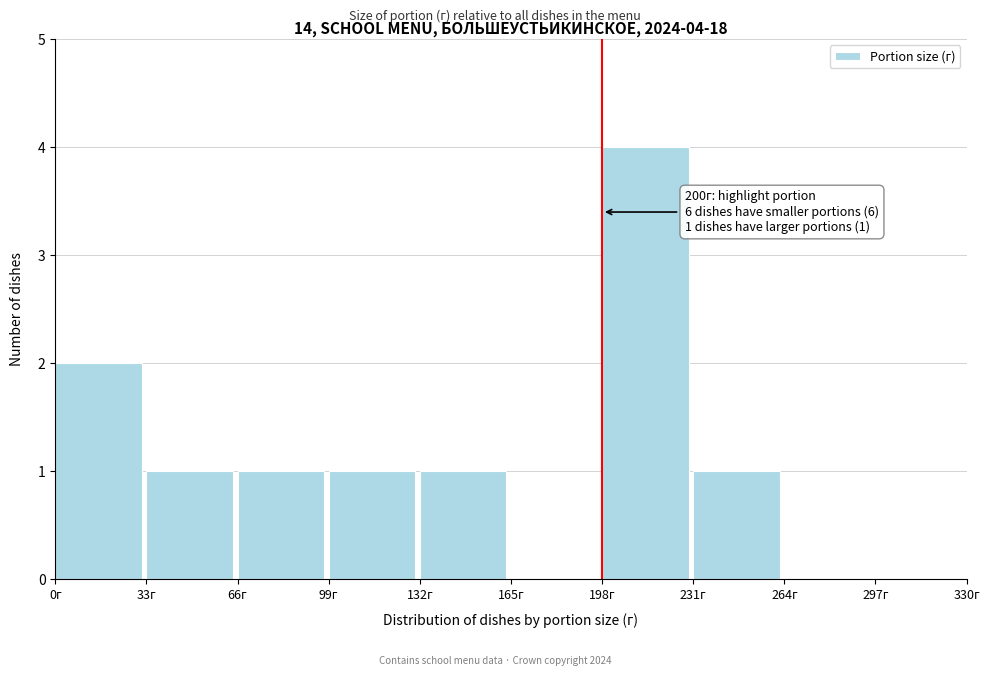

Over which range of the x-axis is the bar tallest?

198 to 231